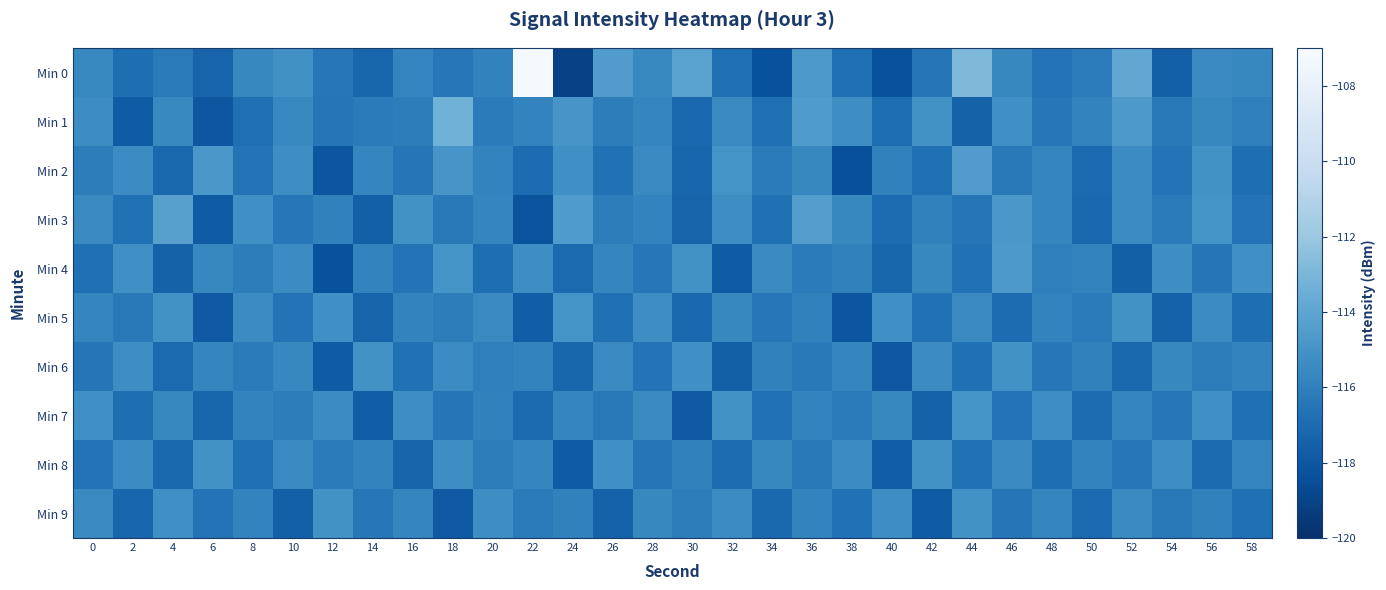

Which series has the largest total across all categories?

Min 0